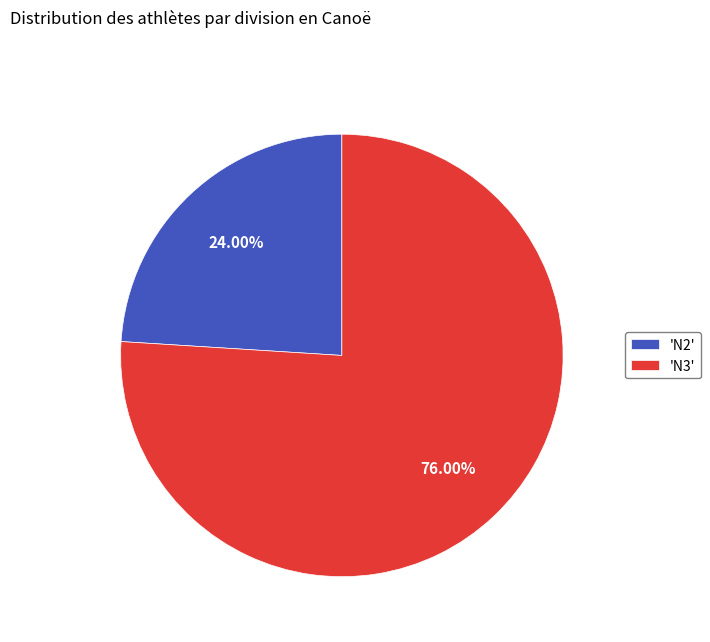

Which has a higher value, 'N2' or 'N3'?

'N3'